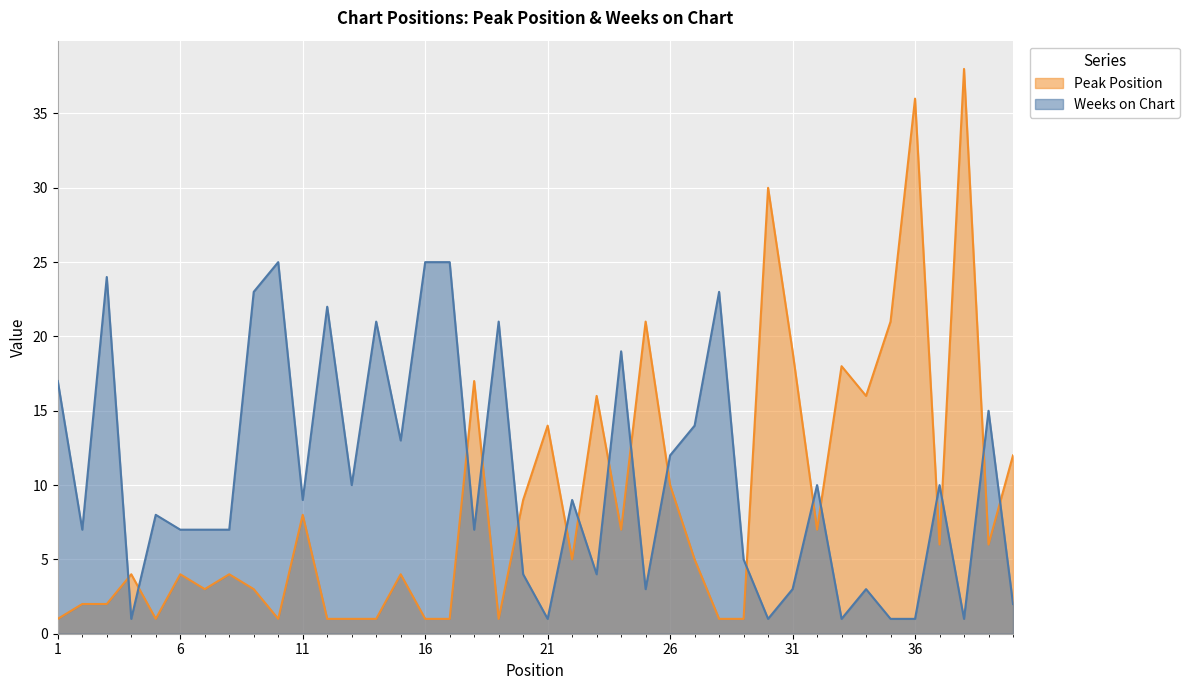

What are all the series names shown in the legend?

Peak Position, Weeks on Chart